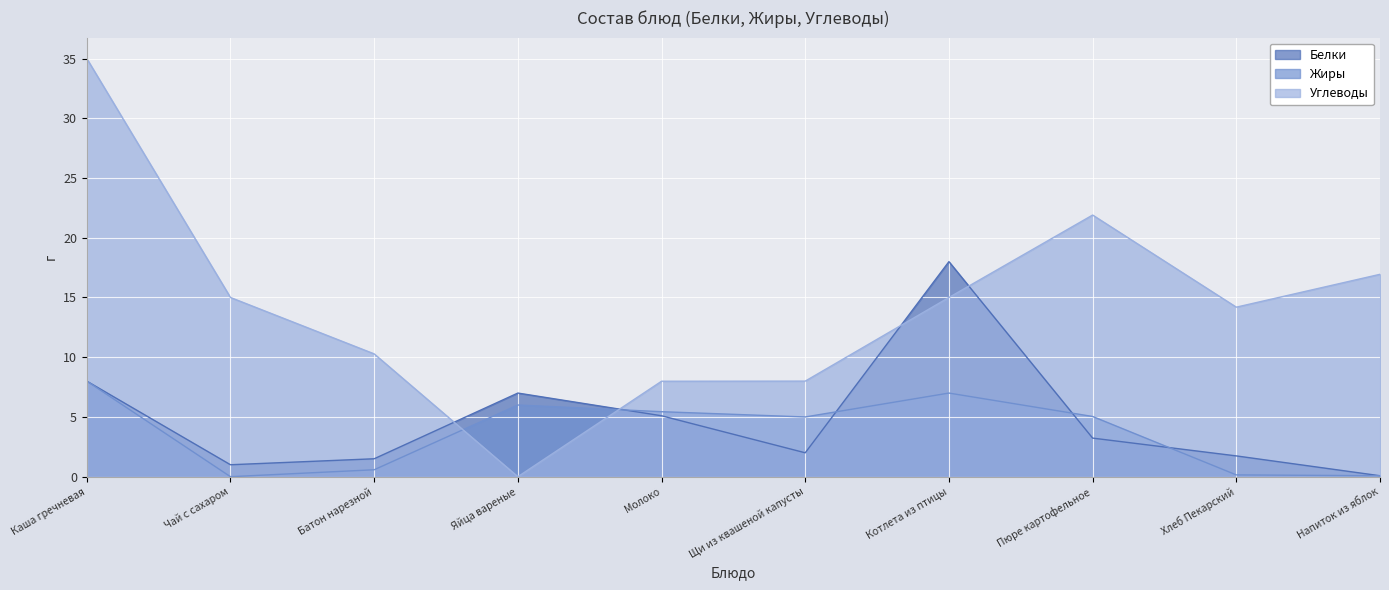

At which label does Углеводы first exceed 15?

Каша гречневая